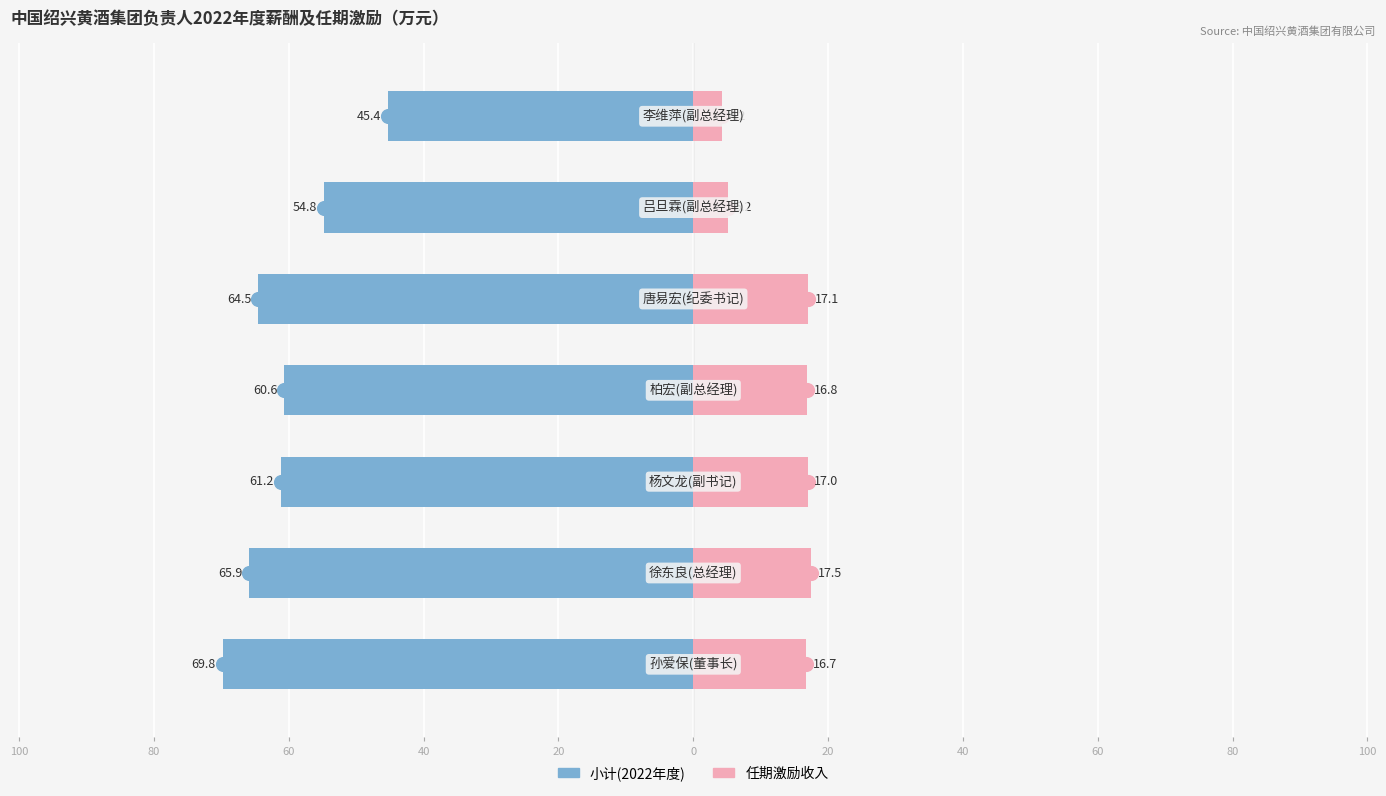

Does the chart contain stacked bars?

No